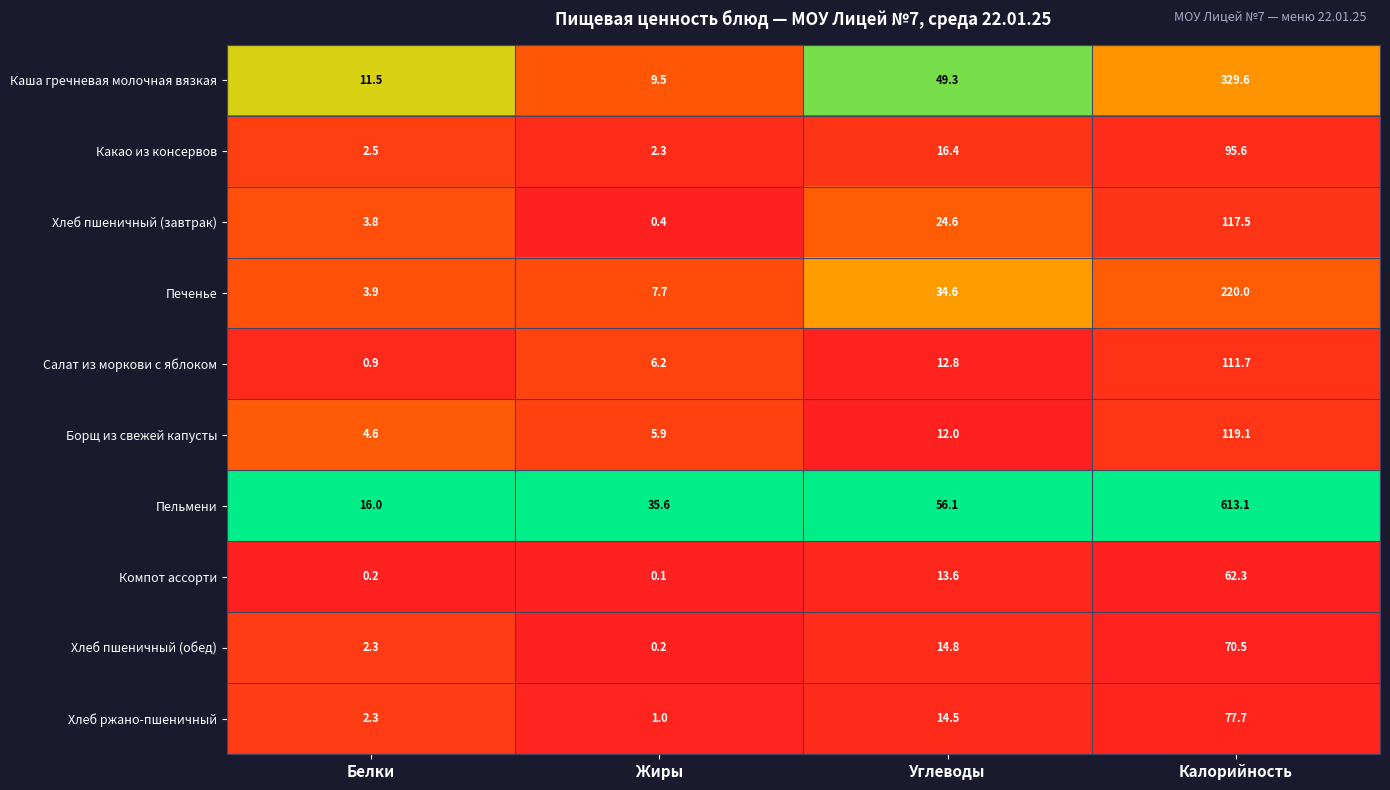

Where does the Печенье series first go above 34?

Углеводы